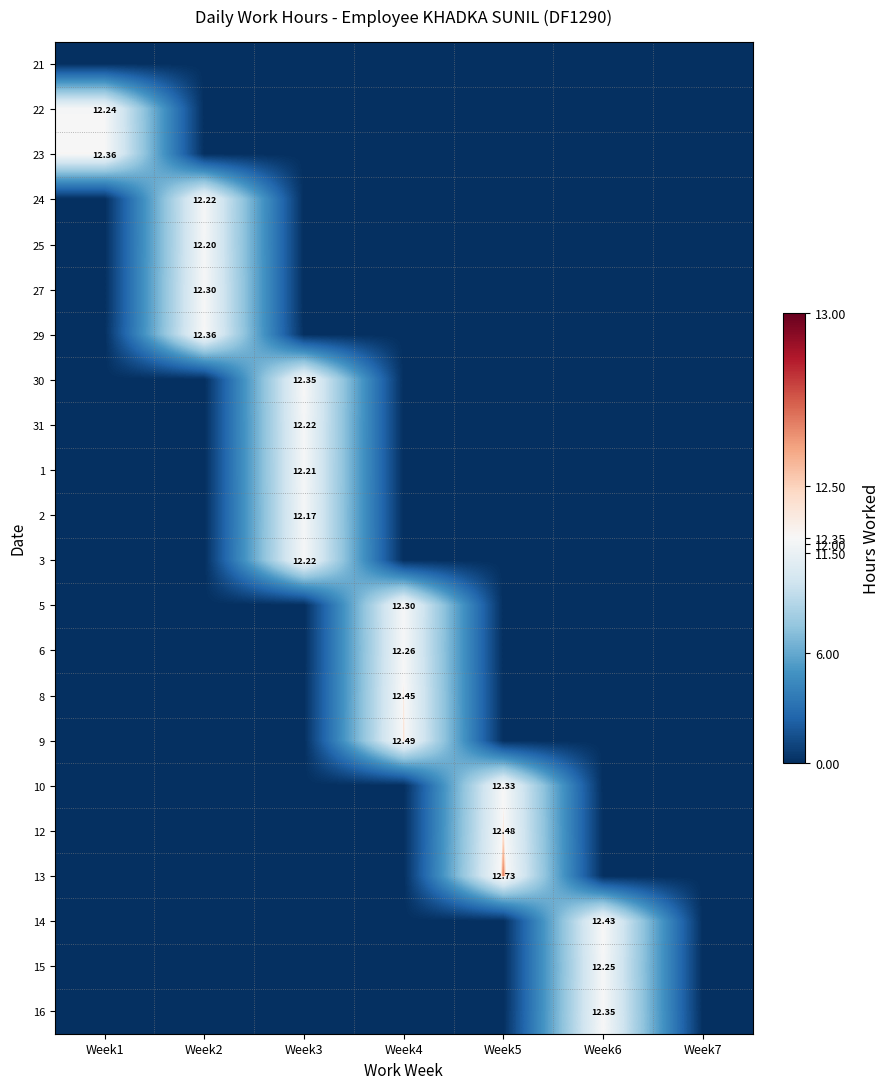

Is it true that 14 equals 4.6 at Week5?

False